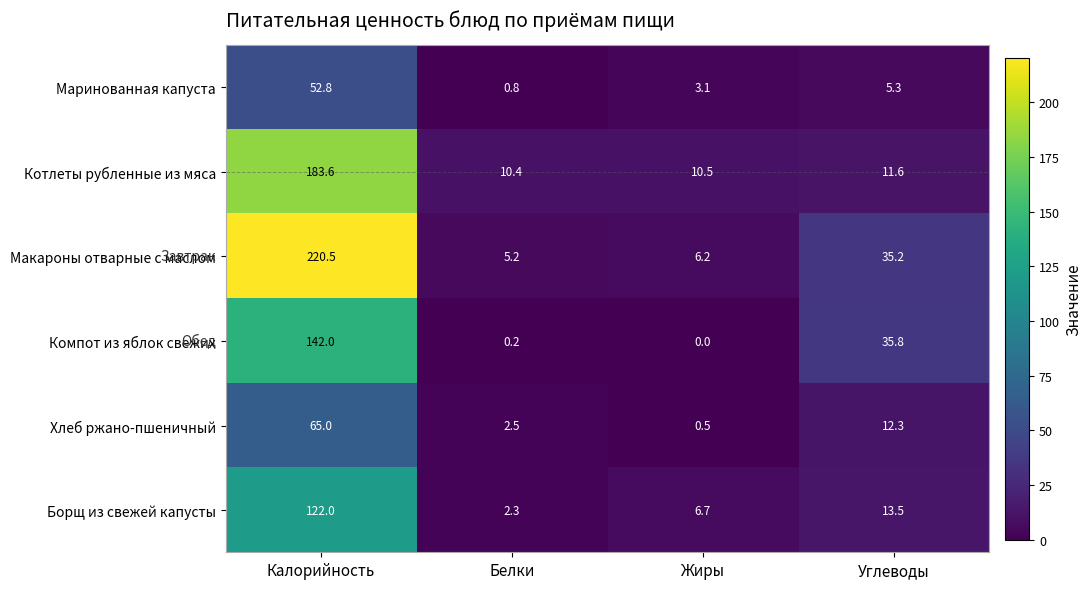

Reading right to left, what are all the values shown in this chart?

Маринованная капуста: 5.3	3.1	0.8	52.8
Котлеты рубленные из мяса: 11.6	10.5	10.4	183.6
Макароны отварные с маслом: 35.2	6.2	5.2	220.5
Компот из яблок свежих: 35.8	0.0	0.2	142.0
Хлеб ржано-пшеничный: 12.3	0.5	2.5	65.0
Борщ из свежей капусты: 13.5	6.7	2.3	122.0